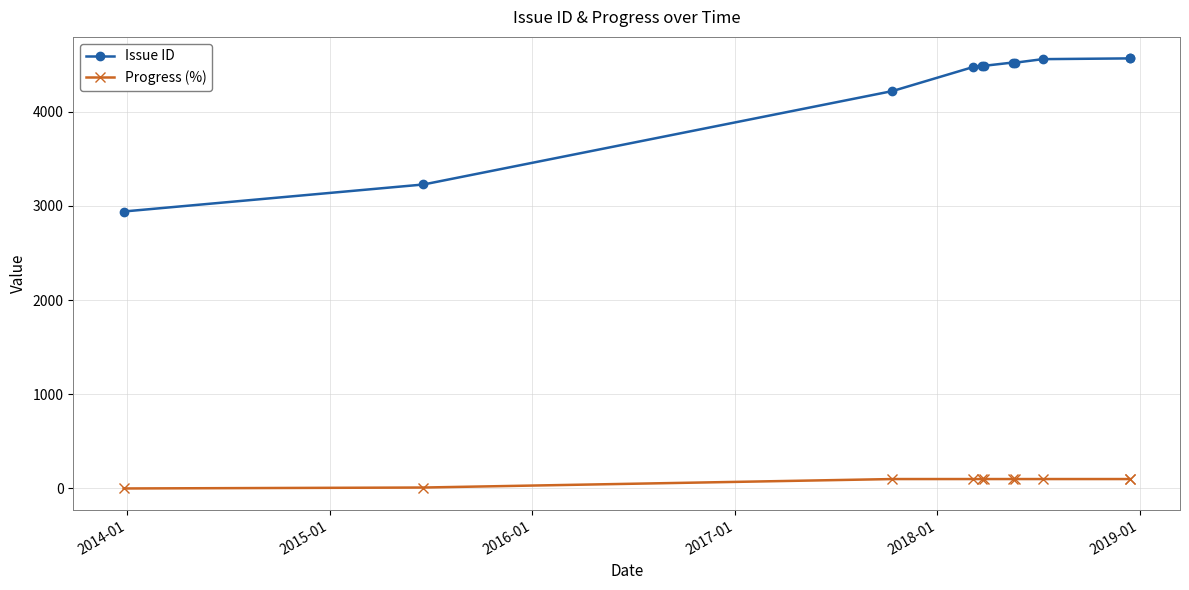

Is this an area chart (filled region under the line)?

No